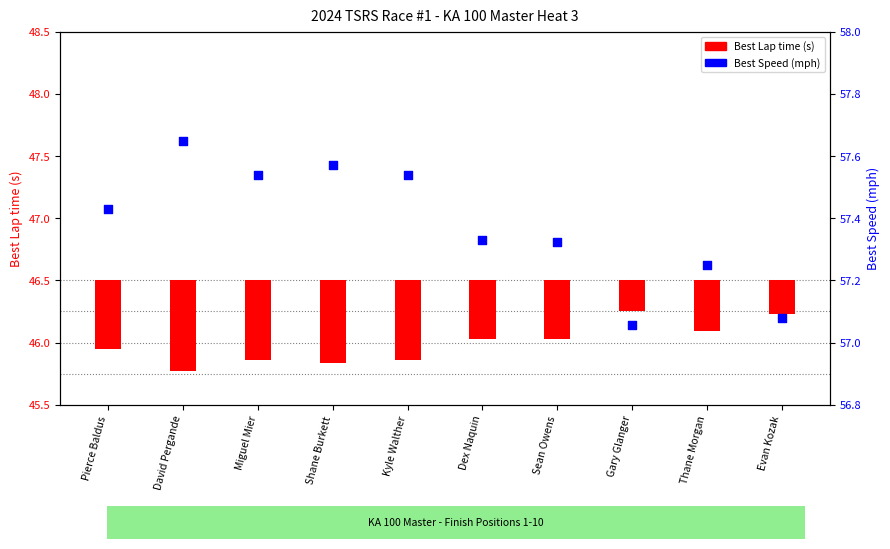

What are all the series names shown in the legend?

Best Lap time, Best Speed